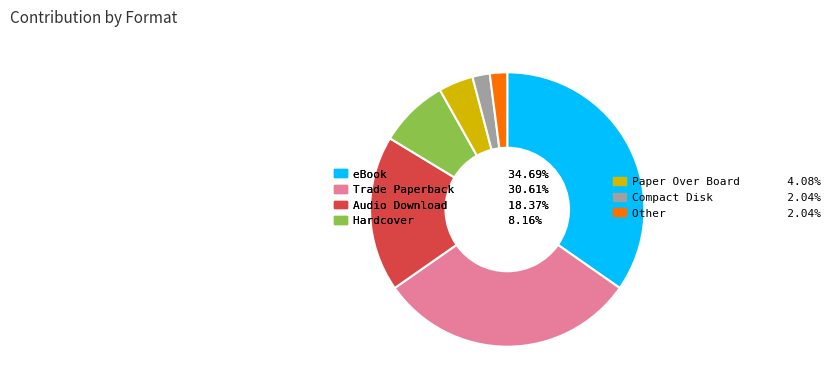

How many slices are in this pie chart?

7